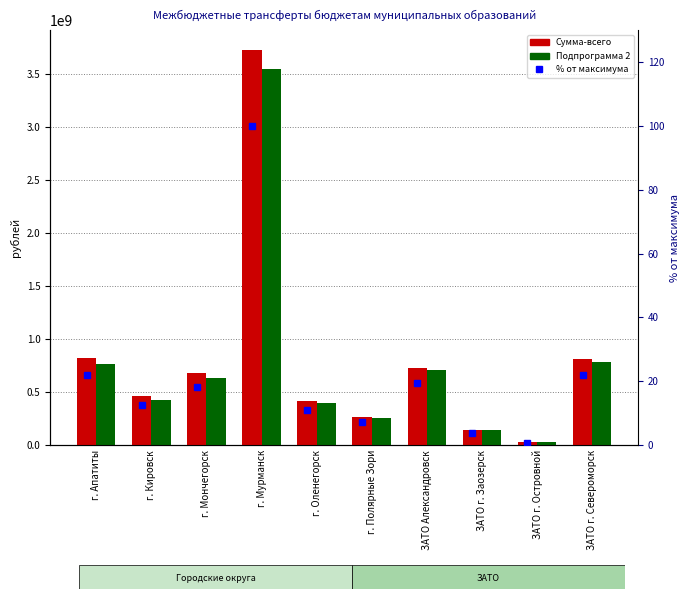

What is the label of the 10th bar from the left?

ЗАТО г. Североморск